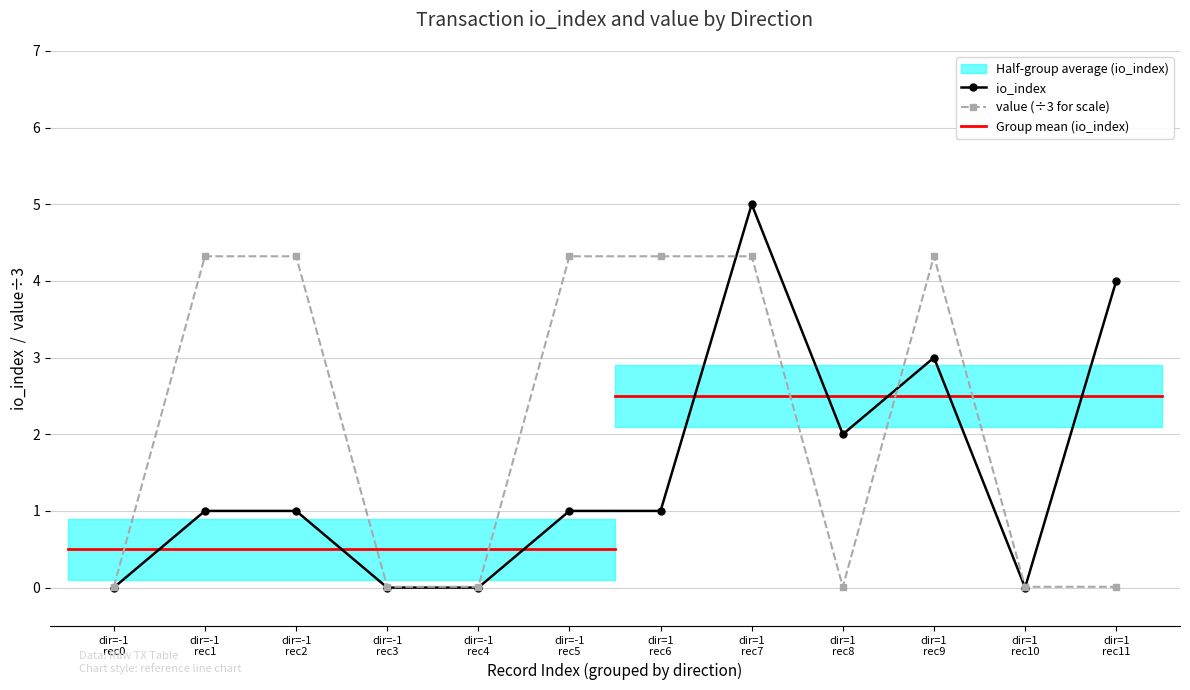

In value, how many points are lower than both neighbors (excluding endpoints)?

1